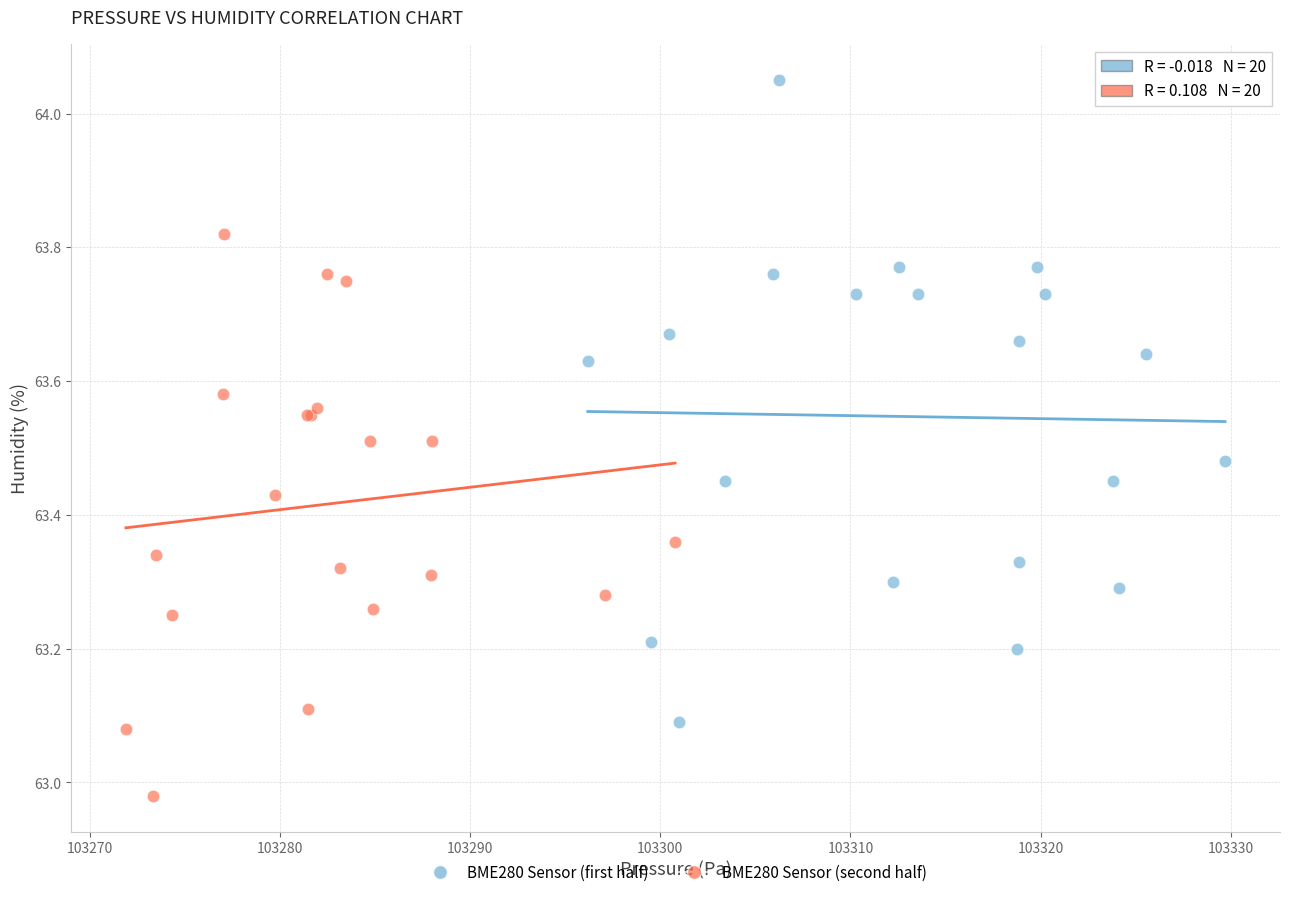

Which series reaches the minimum Y coordinate?

BME280 Sensor (second half)